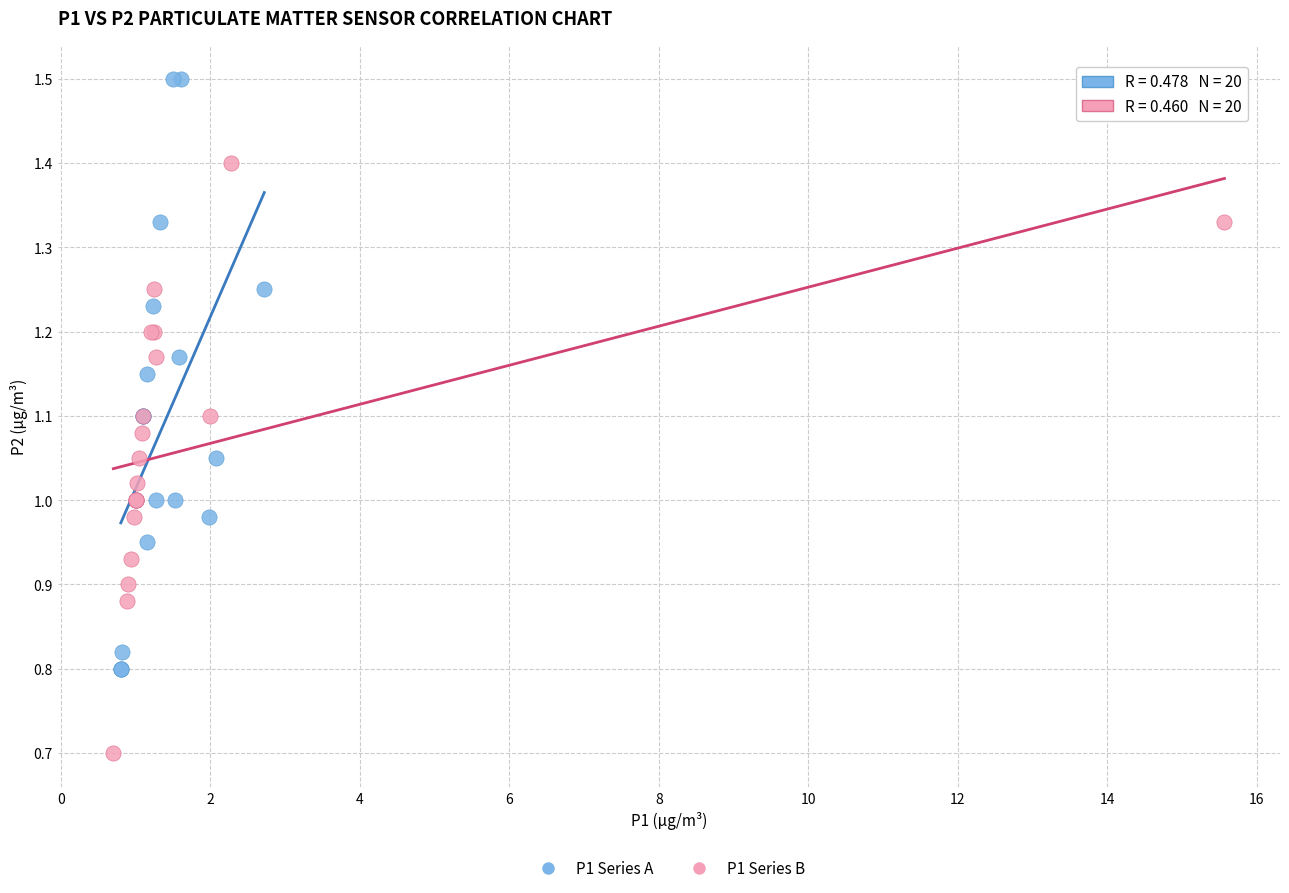

Which series contains the lowest Y value?

P1 Series B